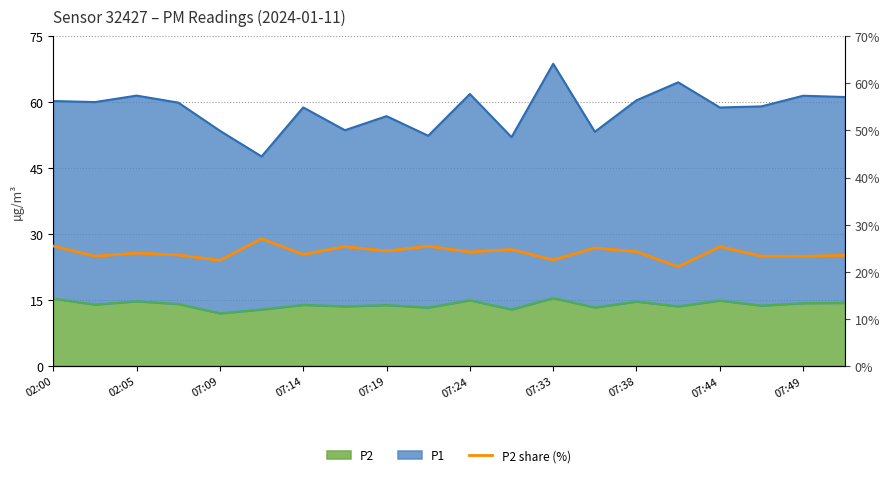

True or false: there are more than 2 points higher than both neighbors.

True